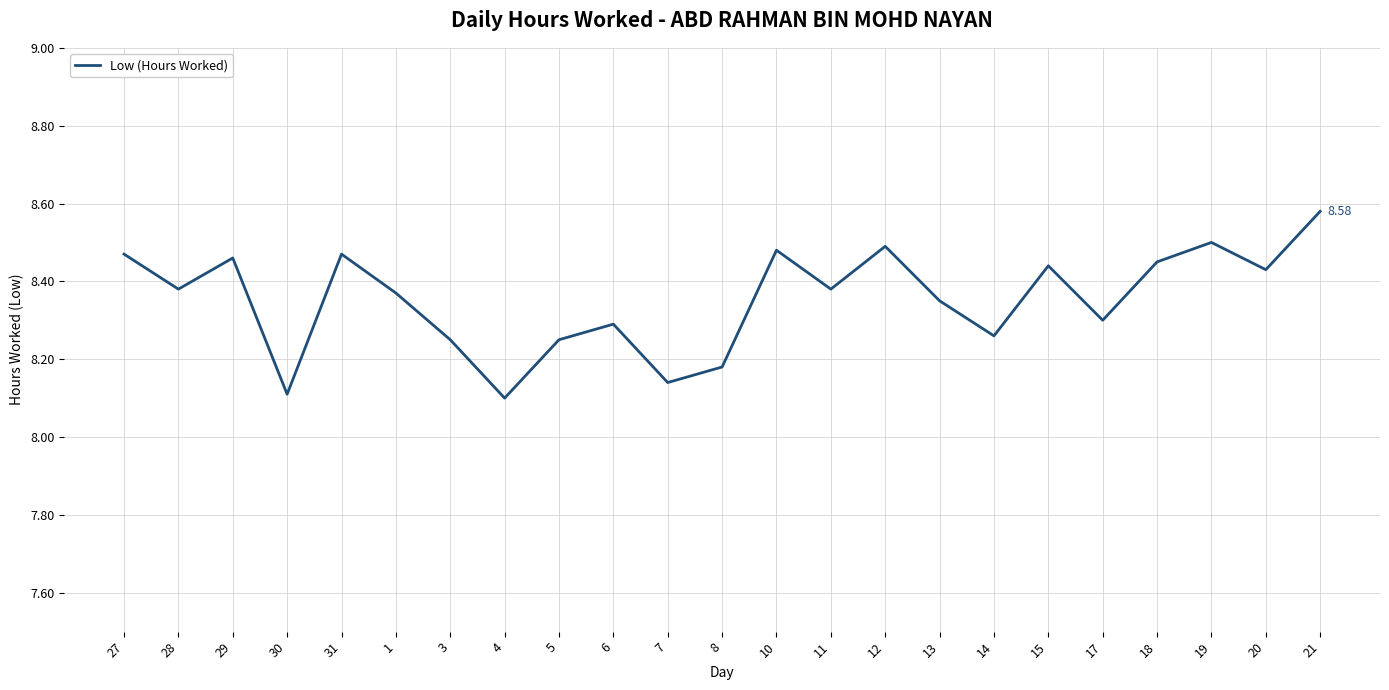

What is the difference between the maximum and minimum values?

0.5